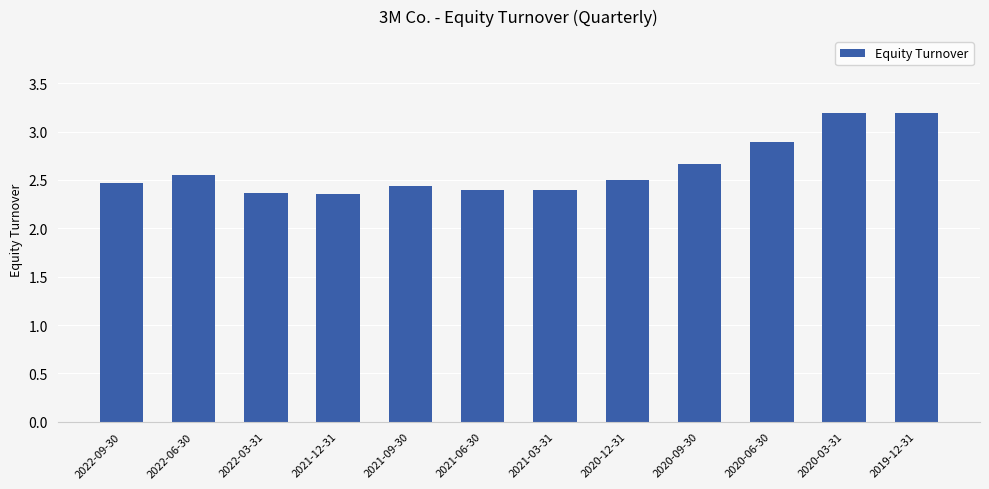

What position from the right is 2022-06-30?

11